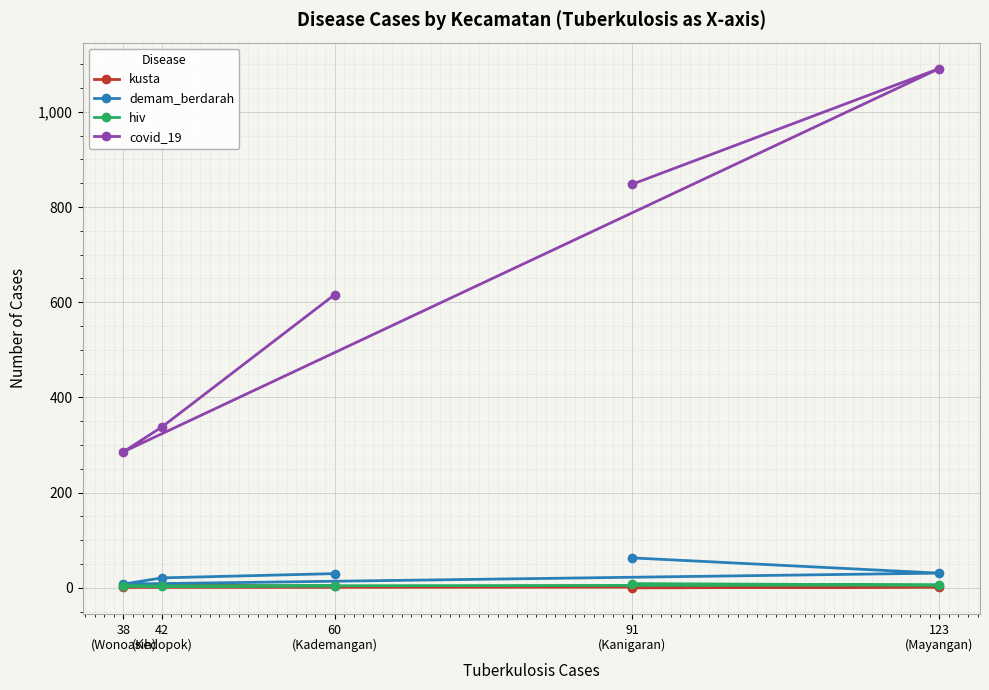

Is it true that demam_berdarah equals 30 at 60
(Kademangan)?

True